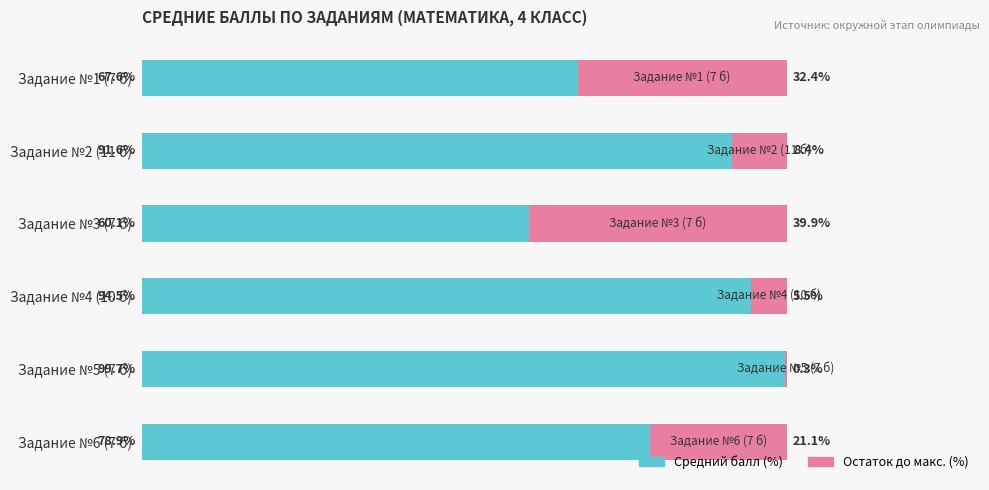

Which category has the highest value in the Средний балл (%) series?

Задание №5 (7 б)